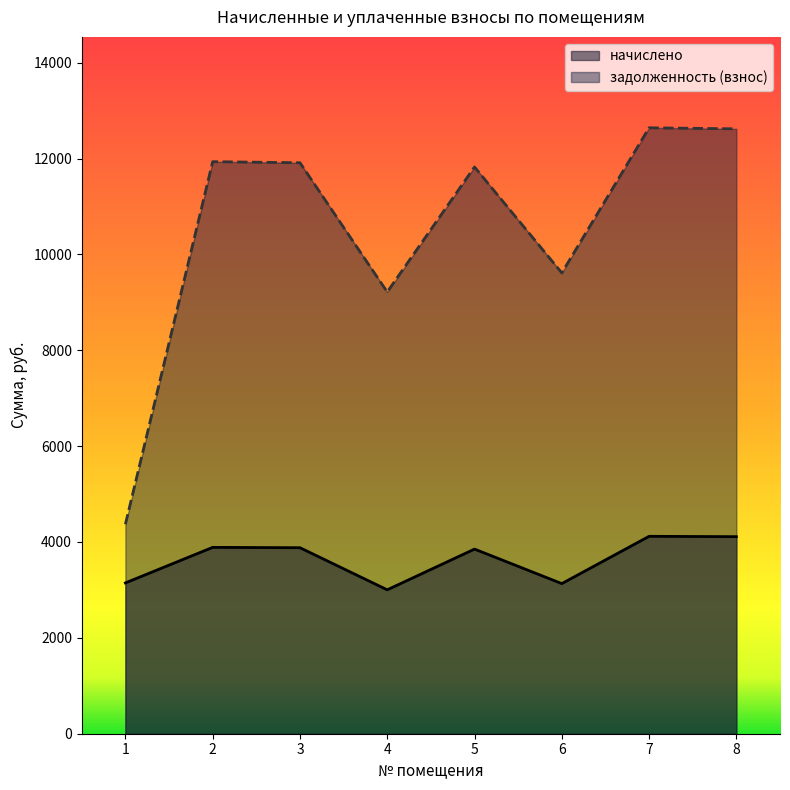

What is the difference between the начислено values at 2 and 3?

7.2